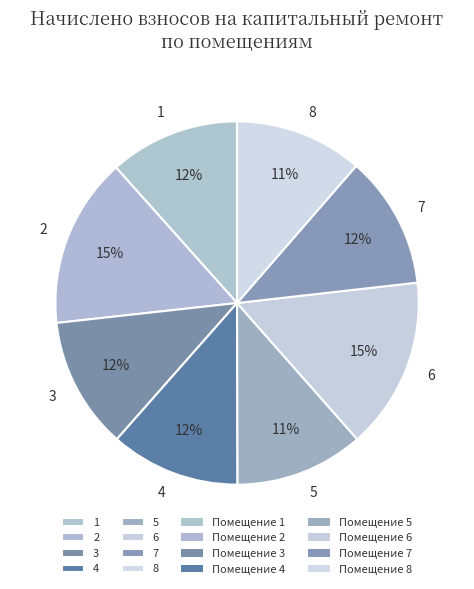

The 3 slice represents 22% of the pie. True or false?

False